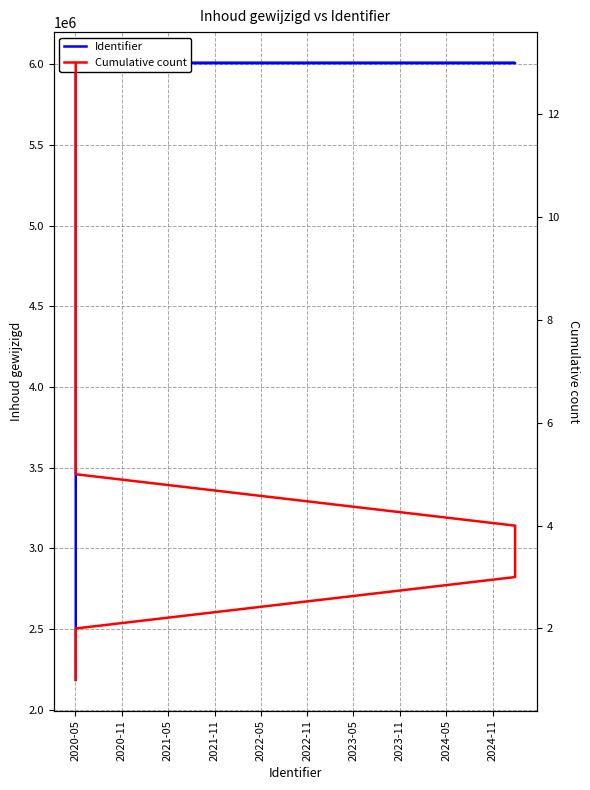

The value of Cumulative count at 2022-11 is 9. True or false?

False